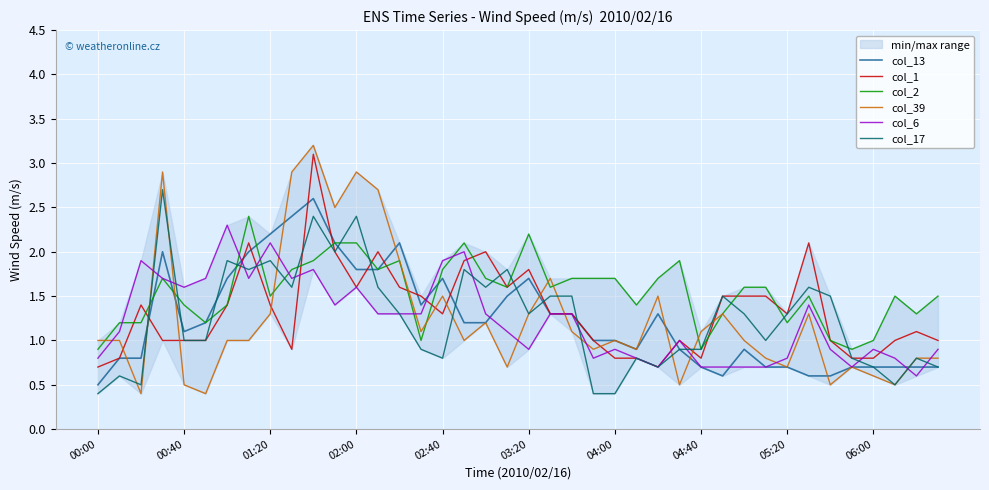

How many interior local peaks does the col_2 series have?

8